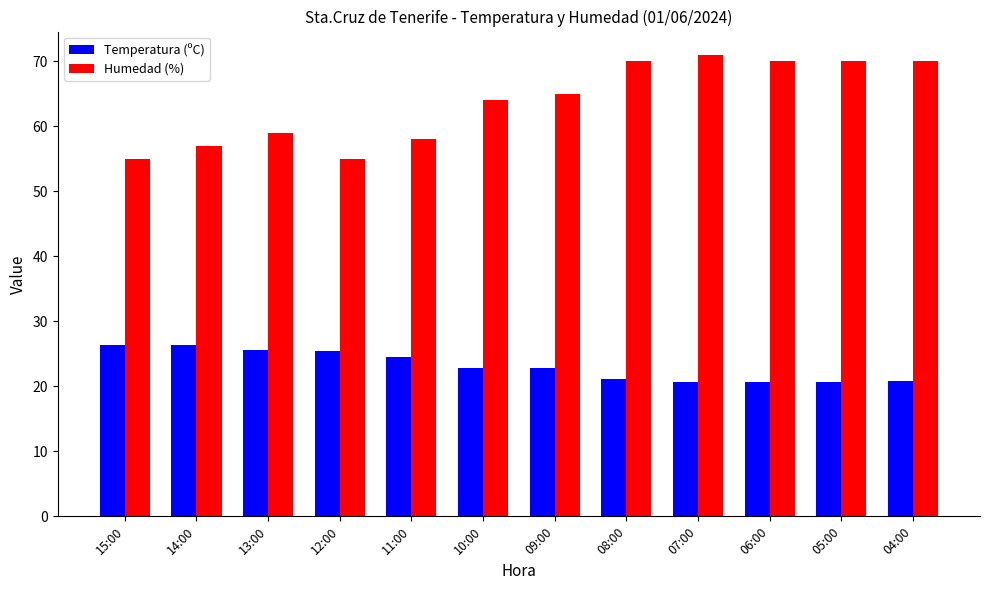

Does the chart contain stacked bars?

No